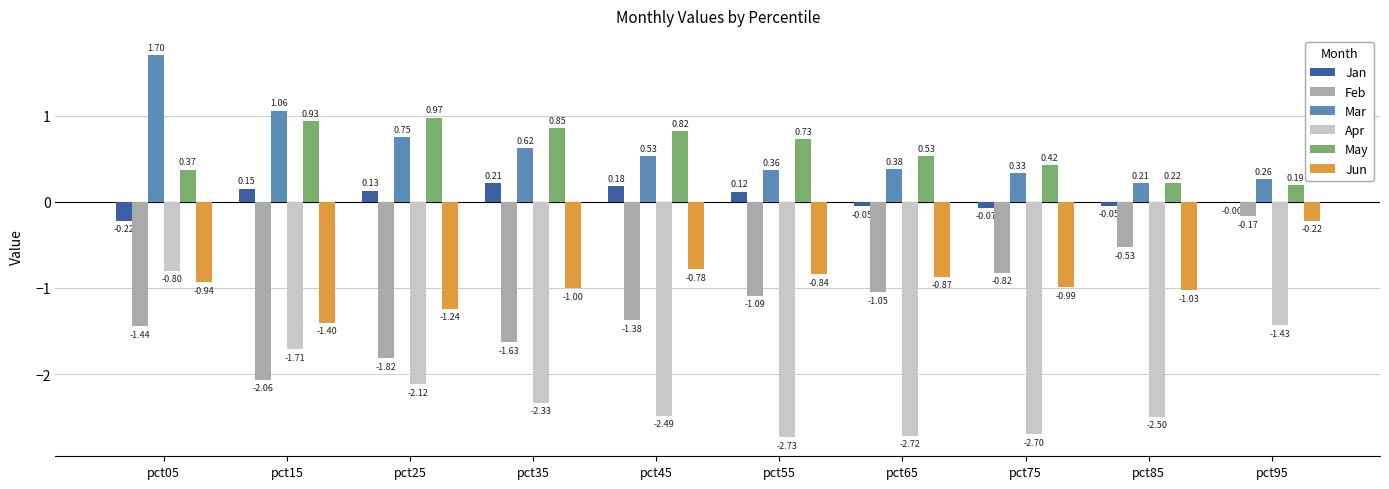

Does the chart contain stacked bars?

No